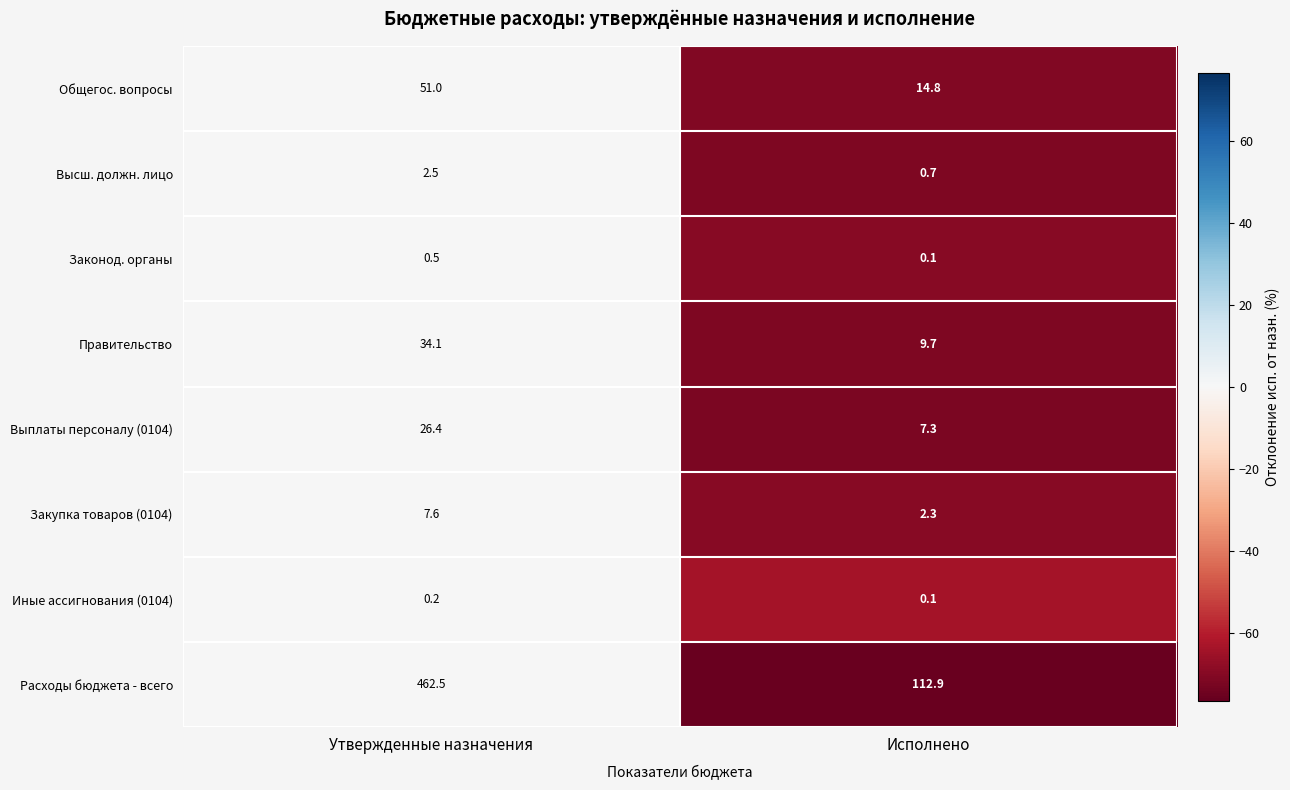

What is the difference between the maximum and minimum values in the Выплаты персоналу (0104) series?

19.1